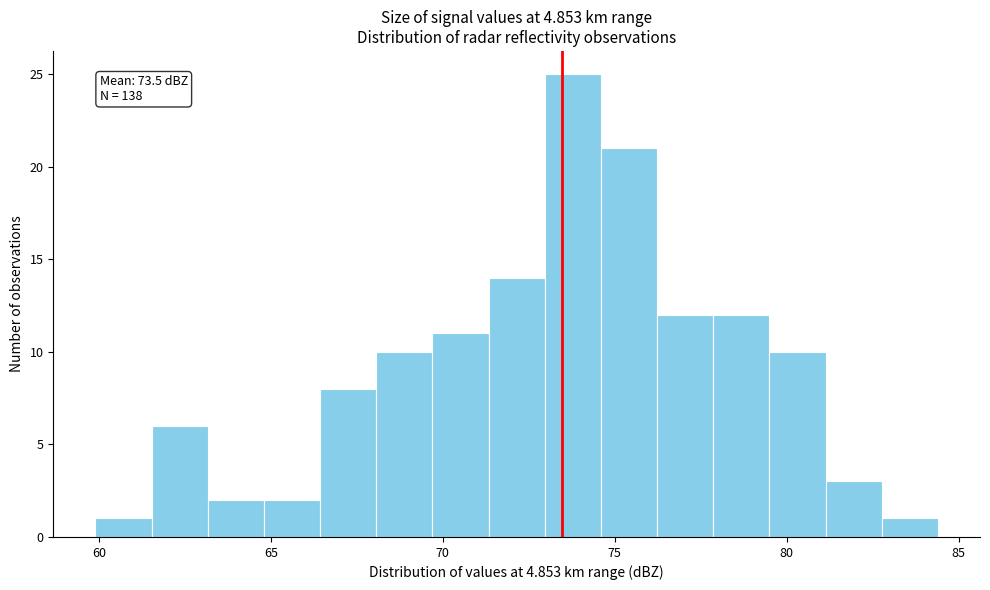

Around what value on the x-axis is the tallest bar? Give the approximate position of its centre, as read against the axis.

74.0